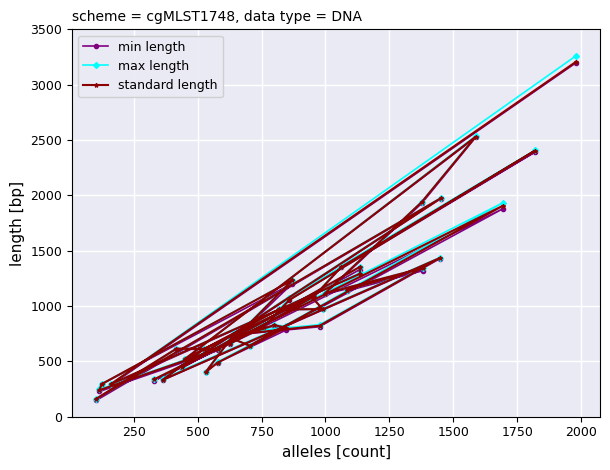

In min length, how many points are higher than both neighbors (excluding endpoints)?

11